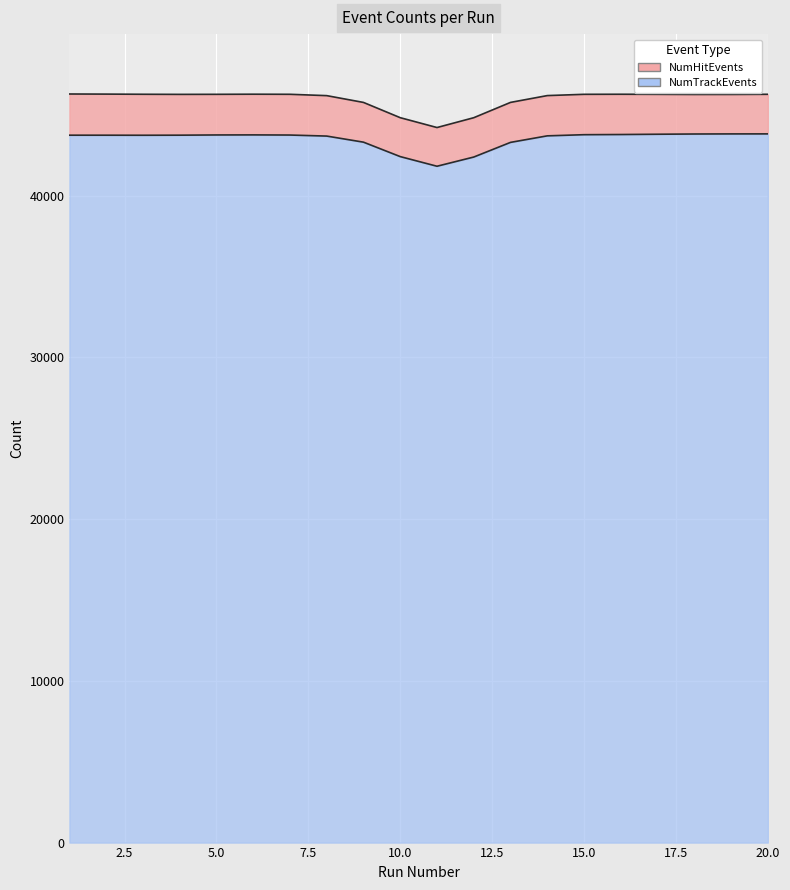

What are all the series names shown in the legend?

NumHitEvents, NumTrackEvents